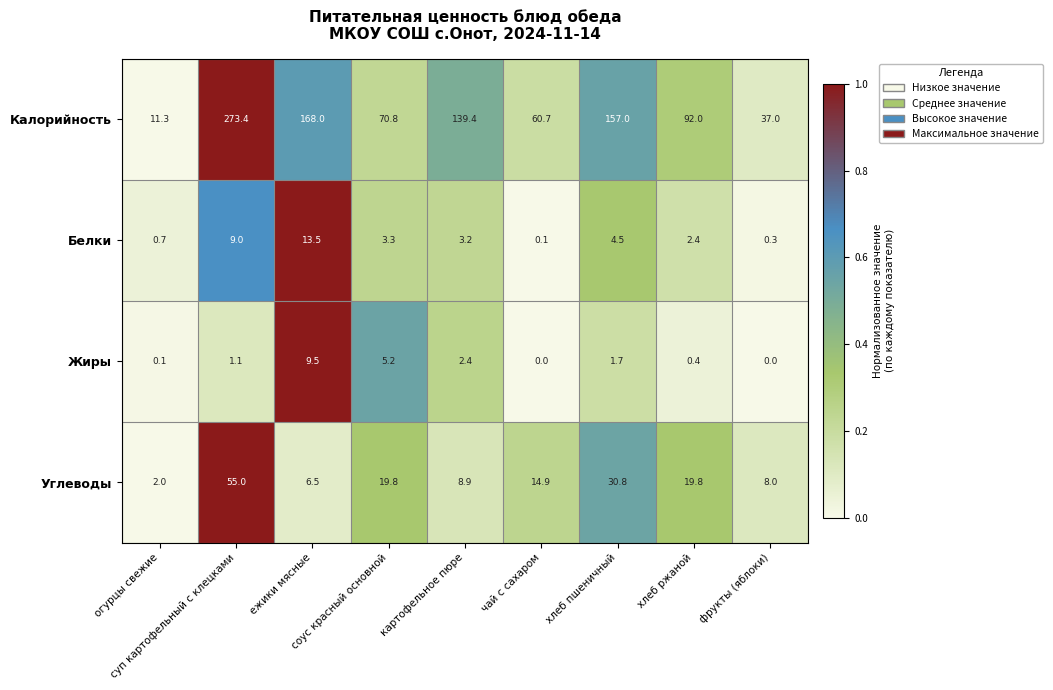

Which series has the widest spread of values?

Калорийность